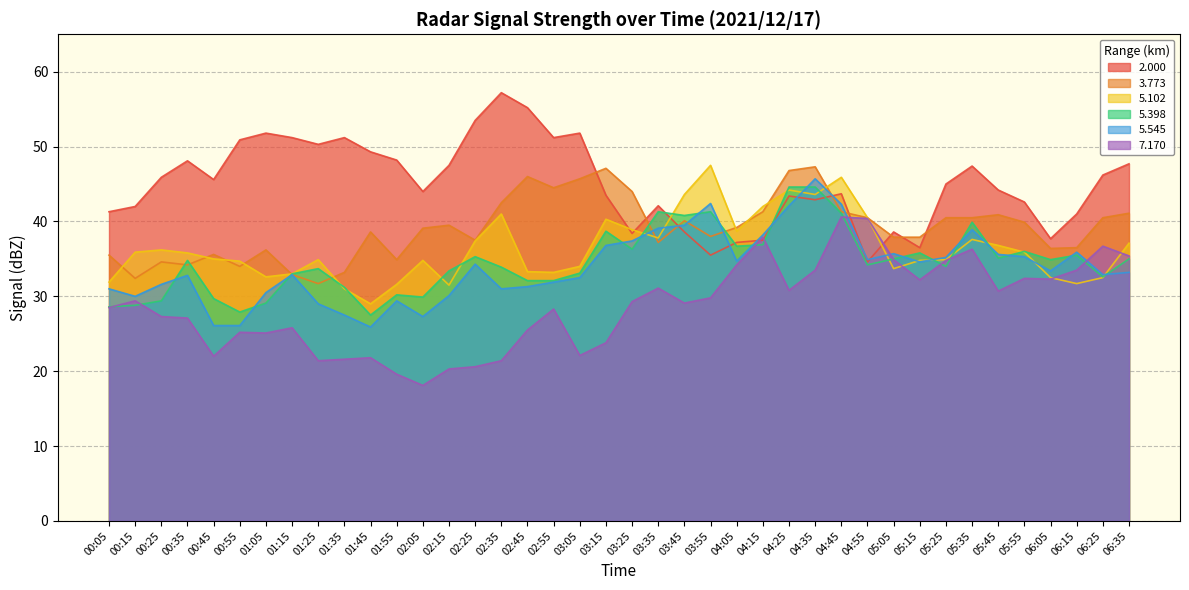

Which series has the largest total across all categories?

2.000